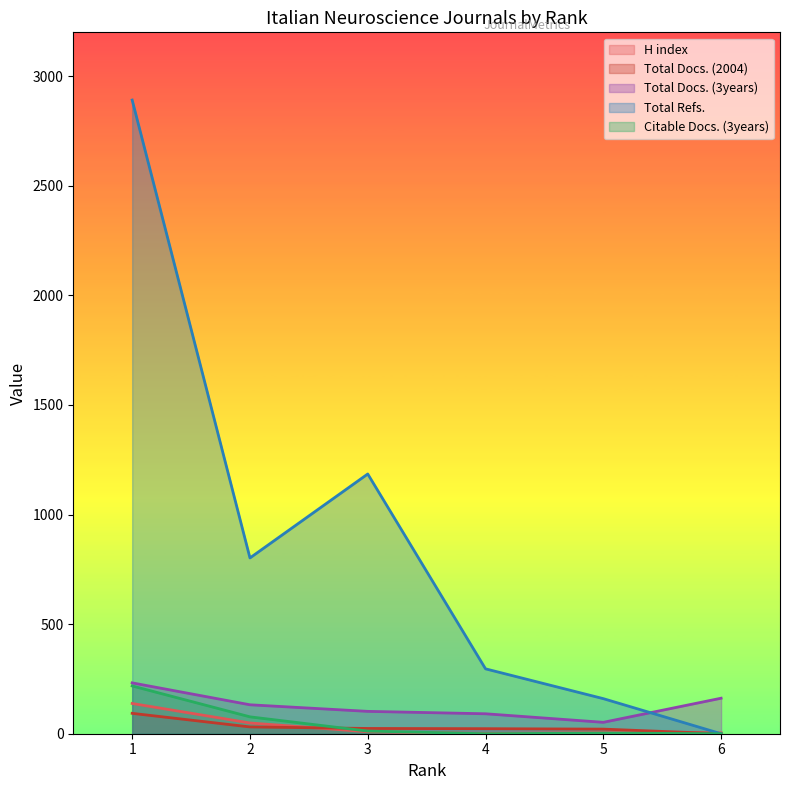

Which has a higher value, 1 or 5?

1